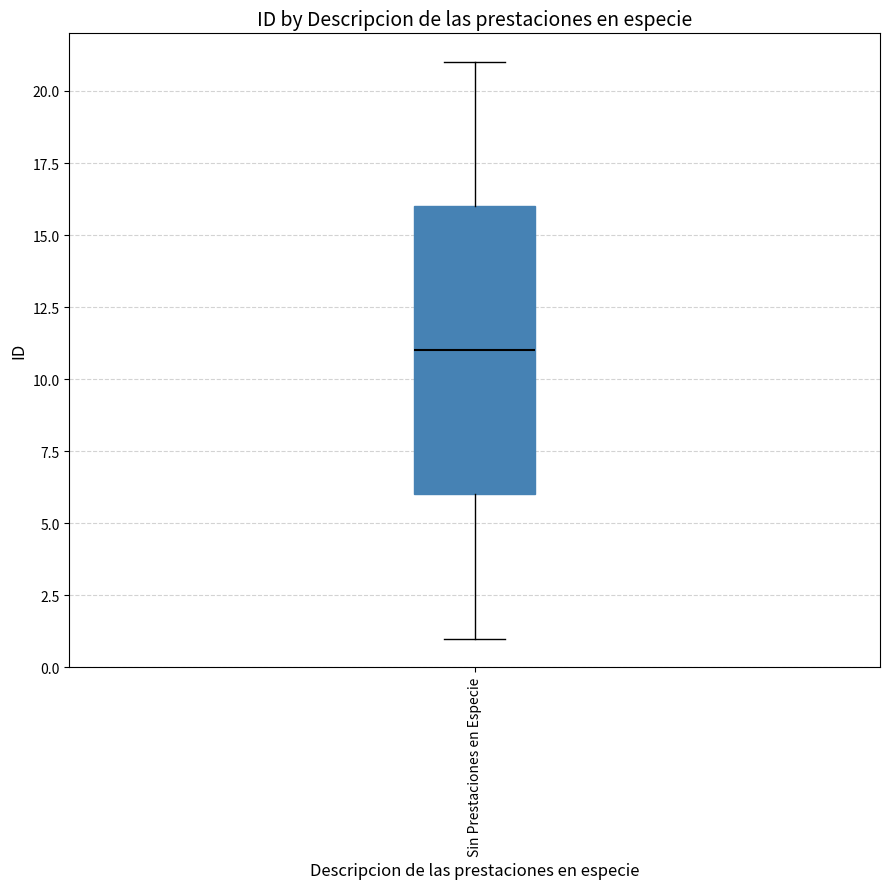

Read this box plot against the y-axis: the position of the median line, the range covered by the box, and the ends of both whiskers. The values are not printed on the chart, so give them approximately, as read against the axis.

median 11, box 6 to 16, whiskers 1 to 21